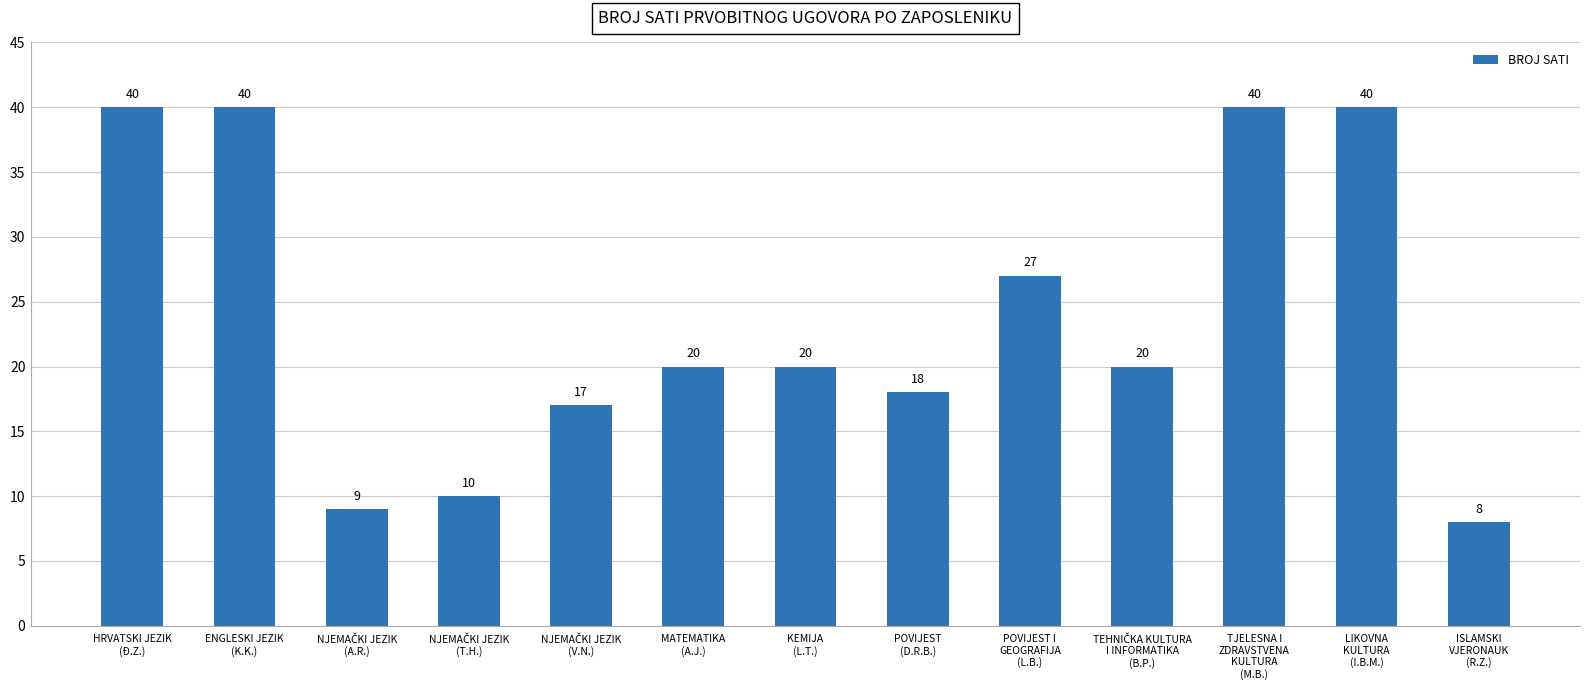

Where does the data first go above 20?

HRVATSKI JEZIK
(Đ.Z.)